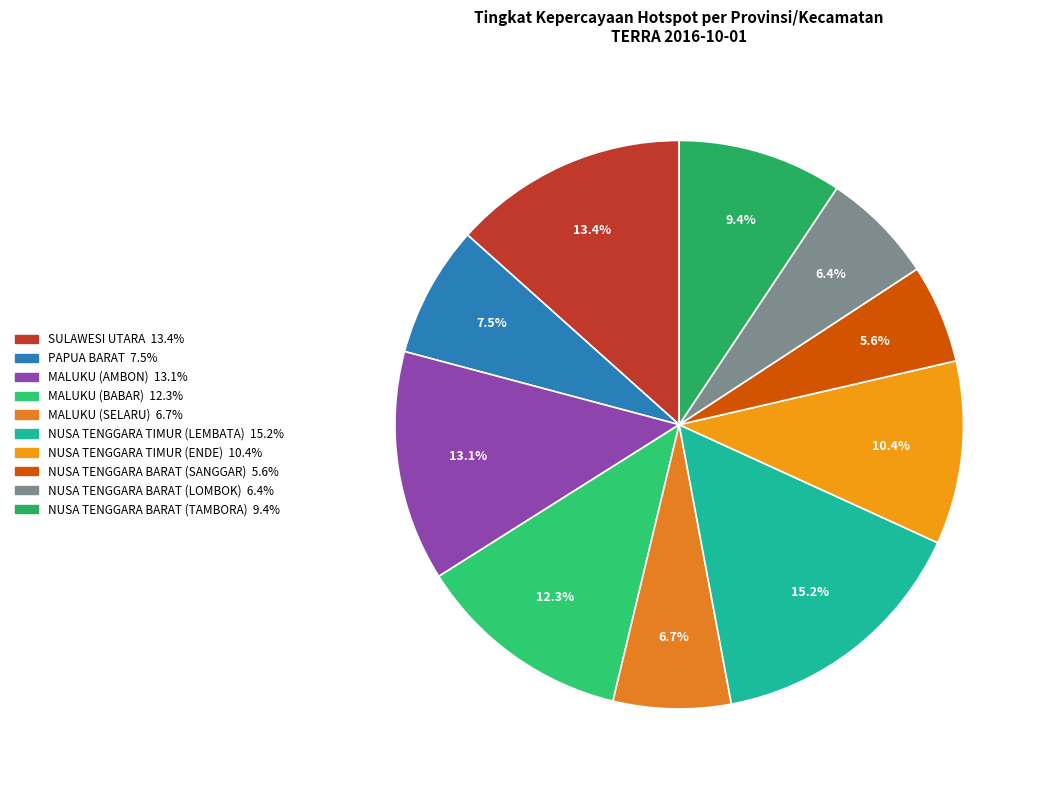

Do NUSA TENGGARA BARAT (TAMBORA) and NUSA TENGGARA TIMUR (ENDE) together represent more than half of the pie?

No